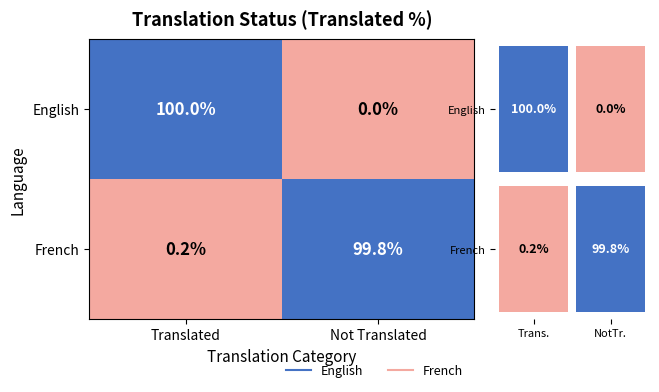

Which series changed the most between Translated and Not Translated?

English